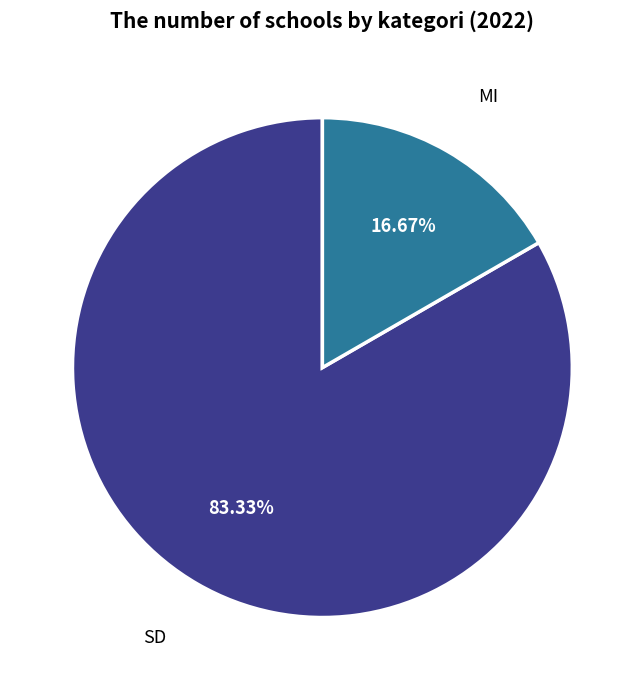

The SD slice represents 69% of the pie. True or false?

False